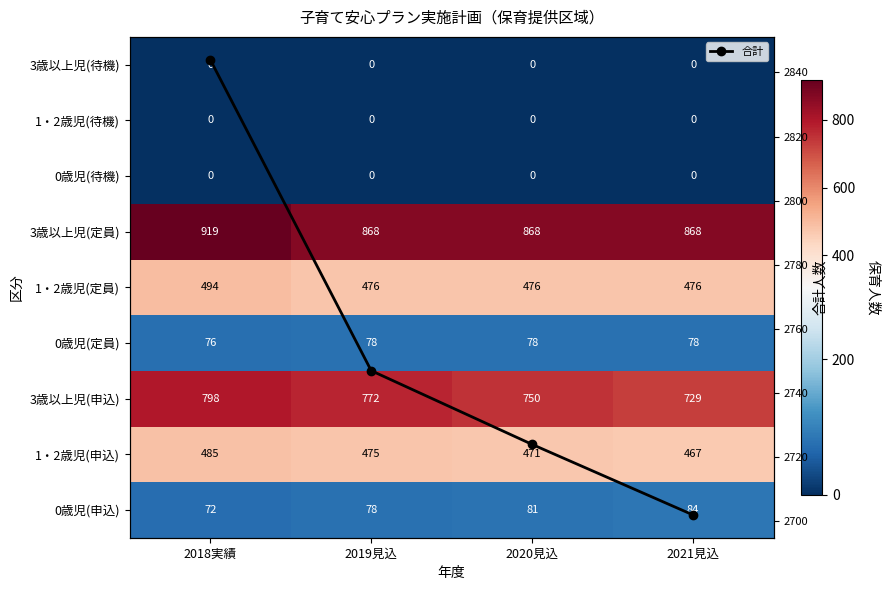

What is the spread (max minus min) of values at 2018実績?

2844